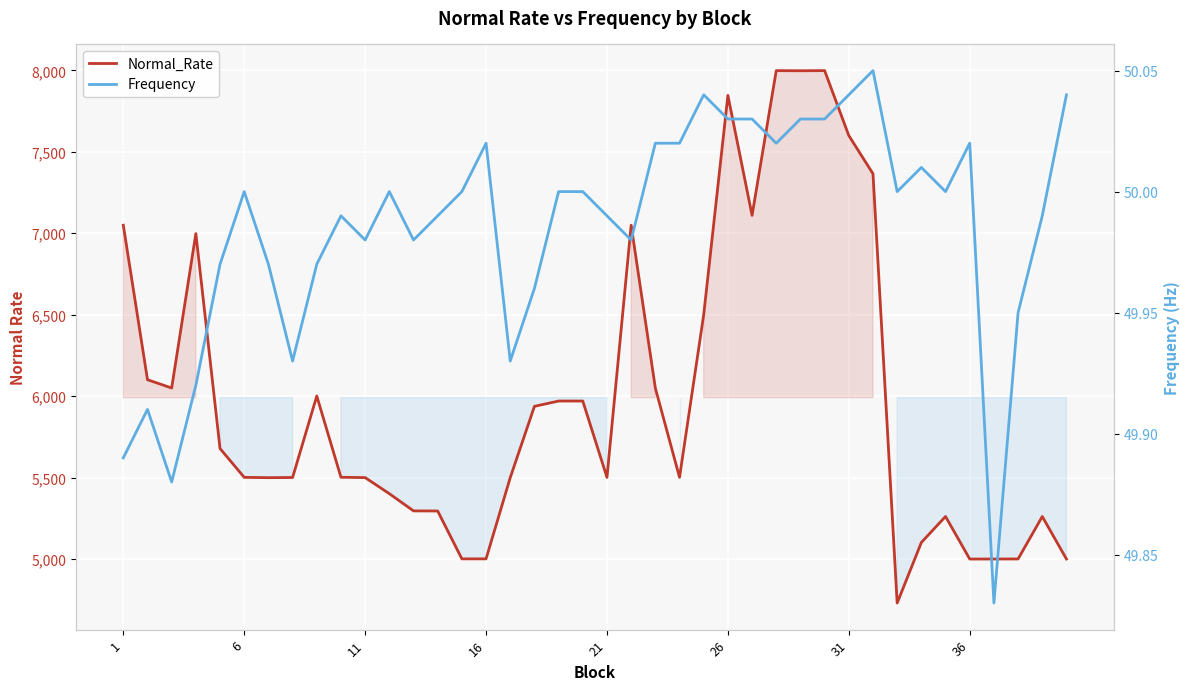

The Frequency series shows 82.6 at 29. True or false?

False